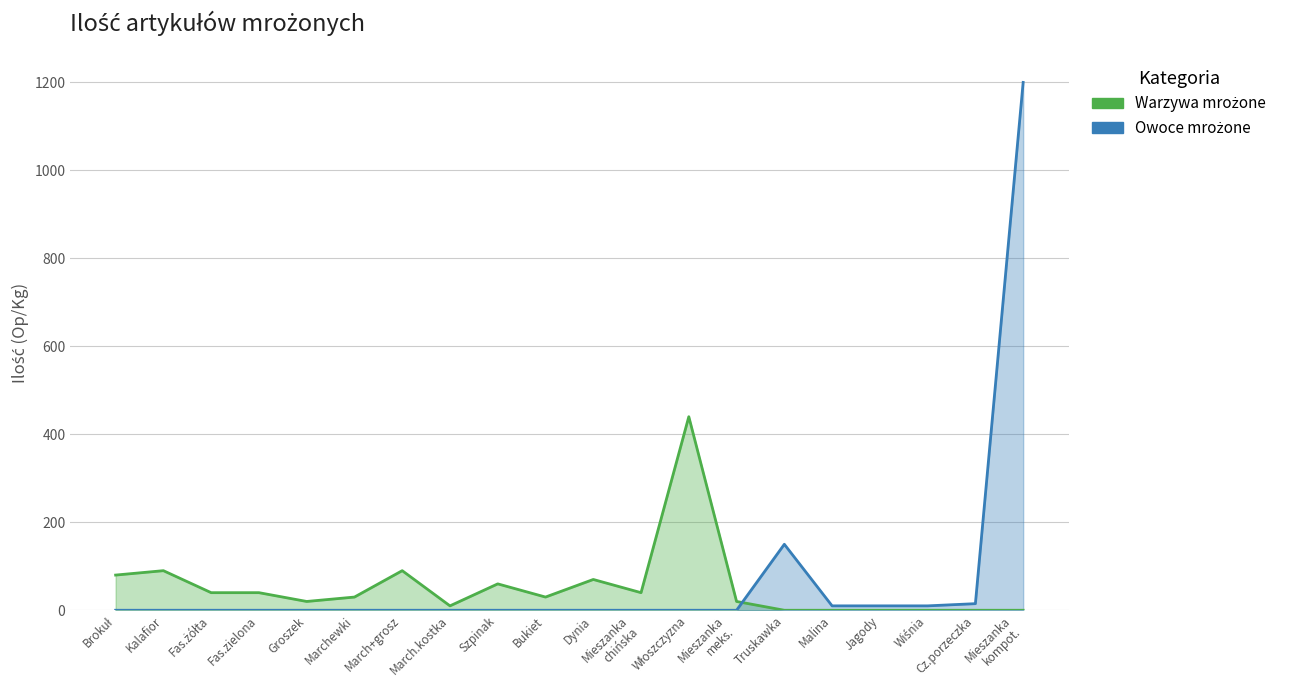

Rank the series by their average value, from highest to lowest.

Owoce mrożone, Warzywa mrożone